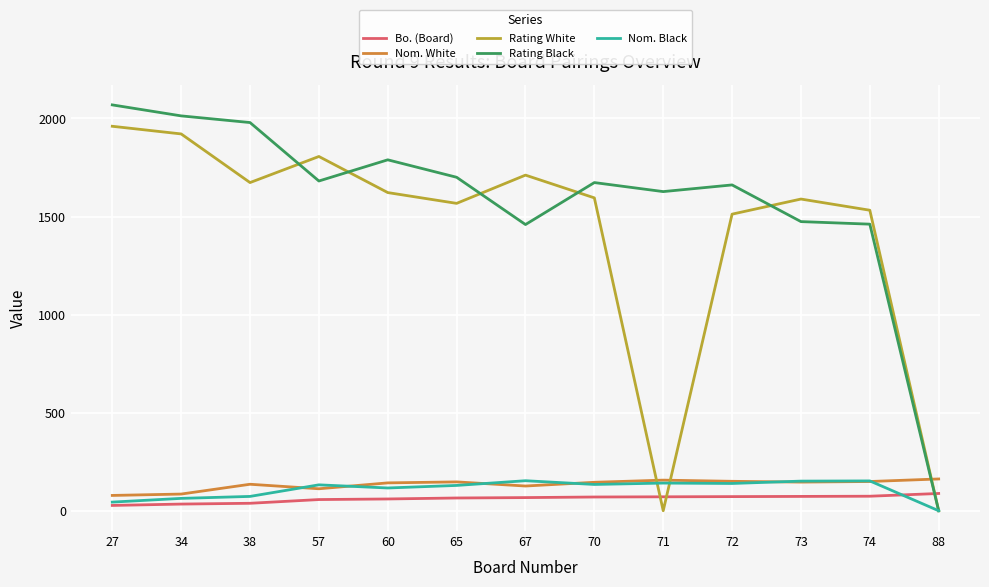

Is the value of Nom. White at 67 greater than the value of Bo. (Board) at 65?

Yes